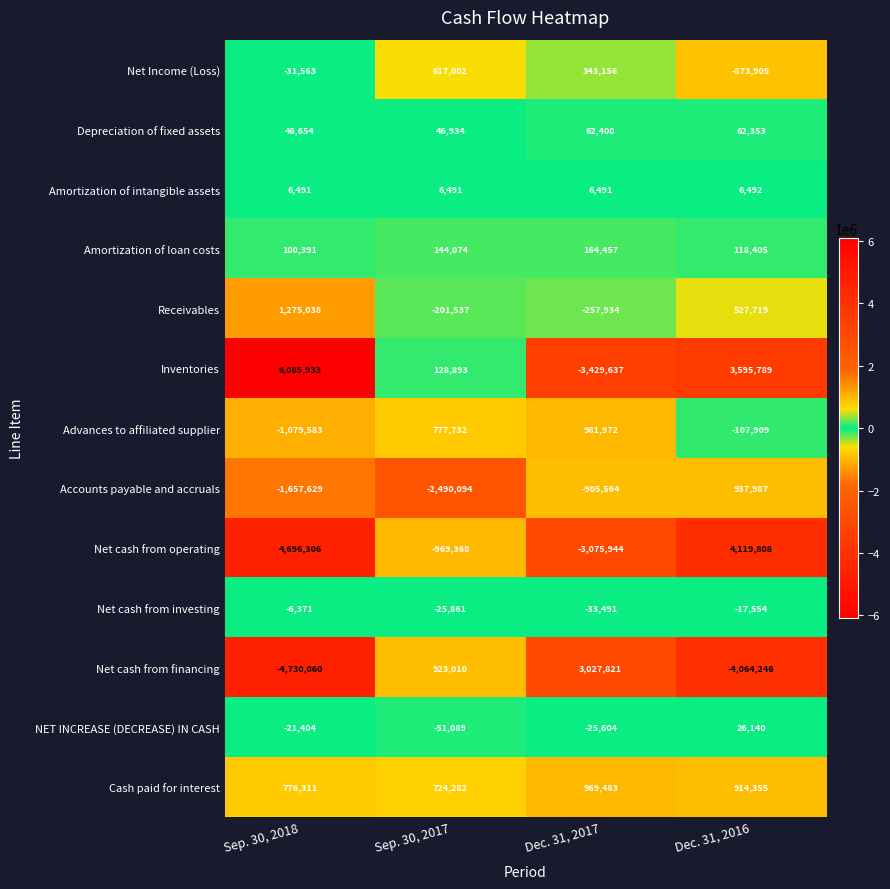

What is the maximum value shown in the chart?

6085933